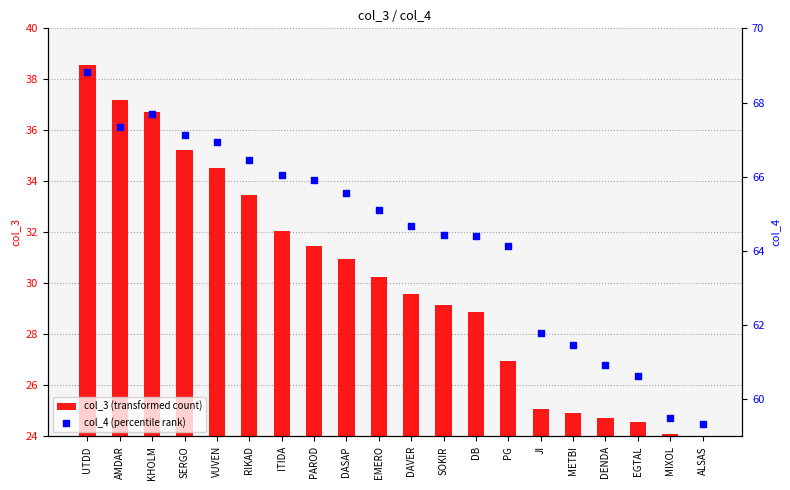

At how many categories does at least one series exceed 35?

20